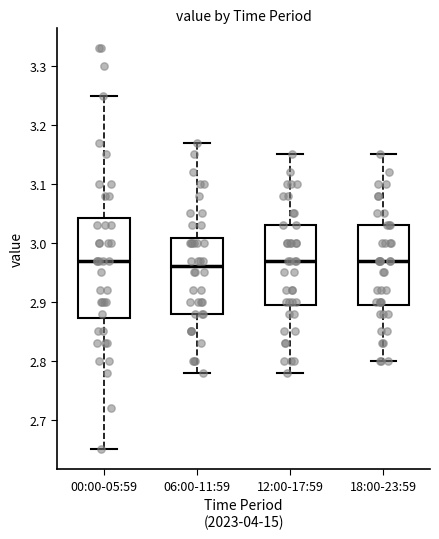

Which box is the tallest, from its lower edge to its upper edge?

00:00-05:59